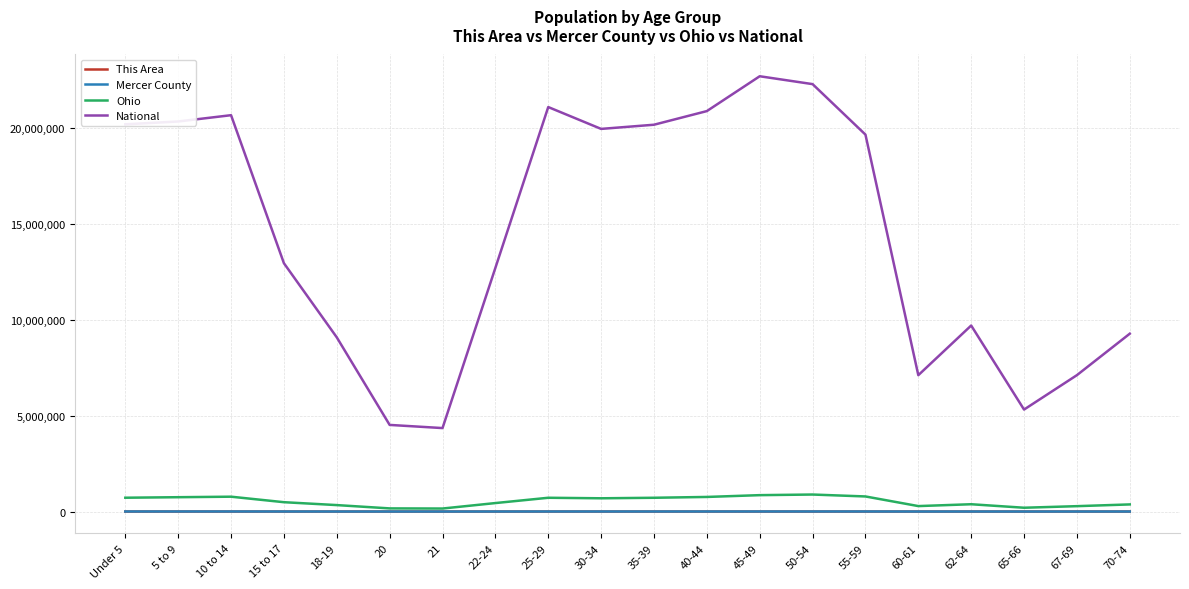

Which series has the largest range (max minus min)?

National